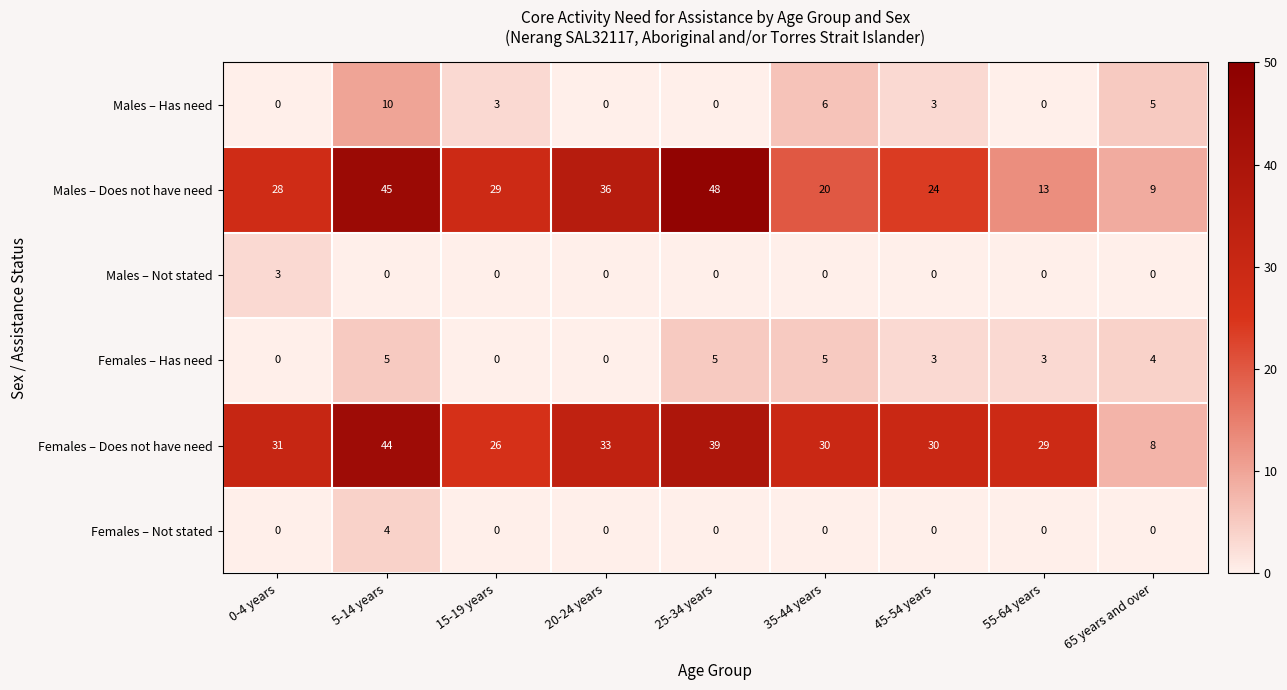

List the series in order of their peak value, highest first.

Males – Does not have need, Females – Does not have need, Males – Has need, Females – Has need, Females – Not stated, Males – Not stated